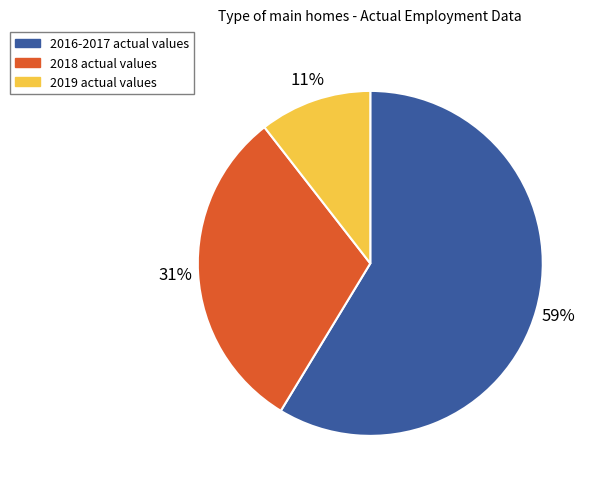

How many slices are in this pie chart?

3